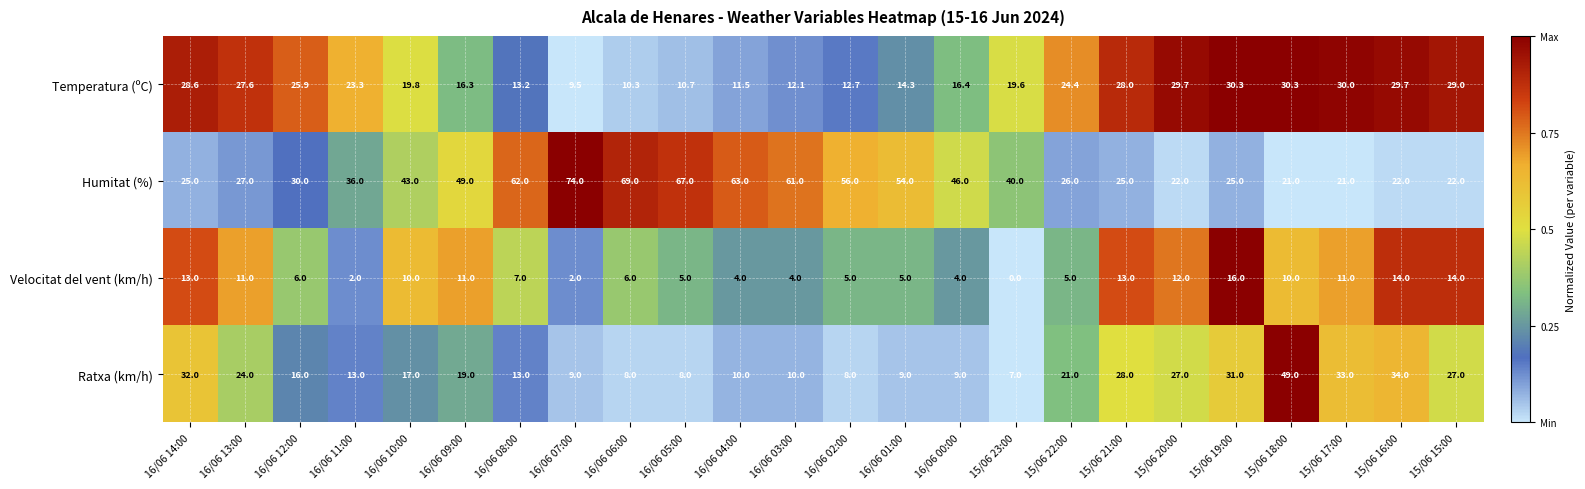

What is the lowest value of the Temperatura (ºC) series?

9.5